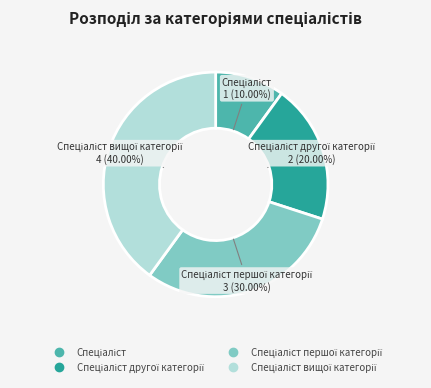

Is there a majority slice in this chart?

No